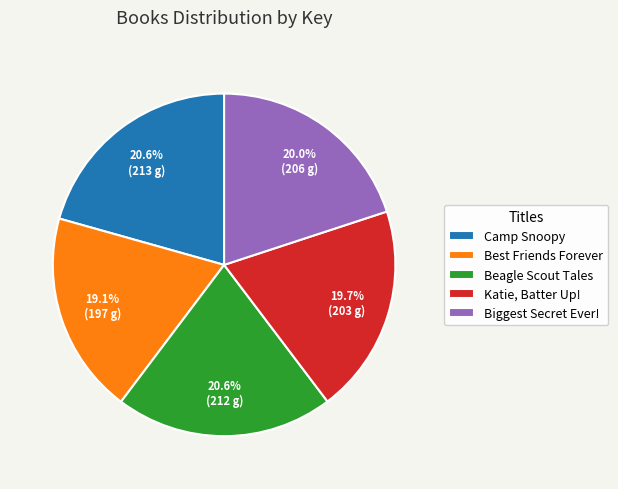

Which category has the smallest portion of the pie?

Best Friends Forever